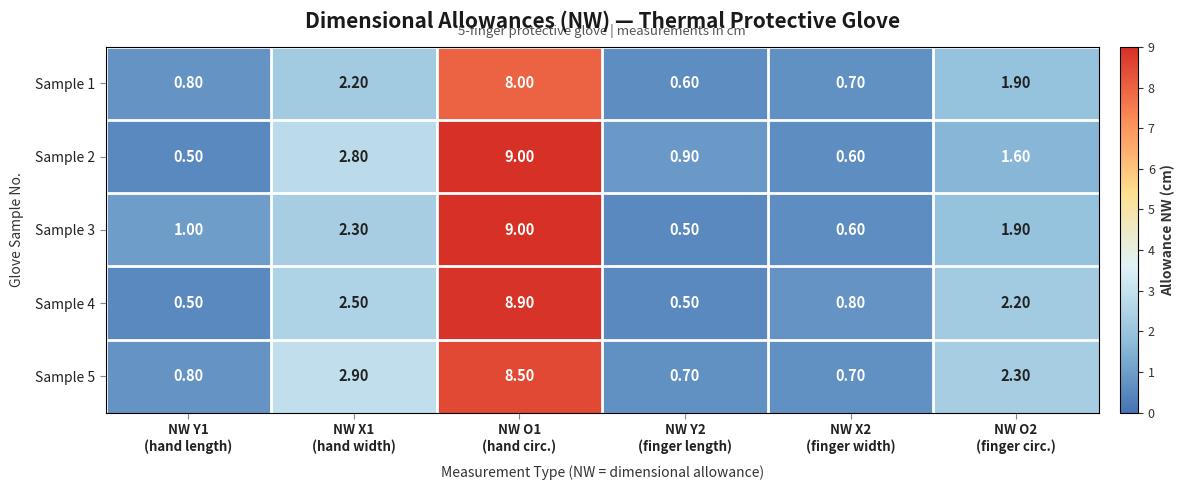

What is the total value across all series at NW Y1
(hand length)?

3.6